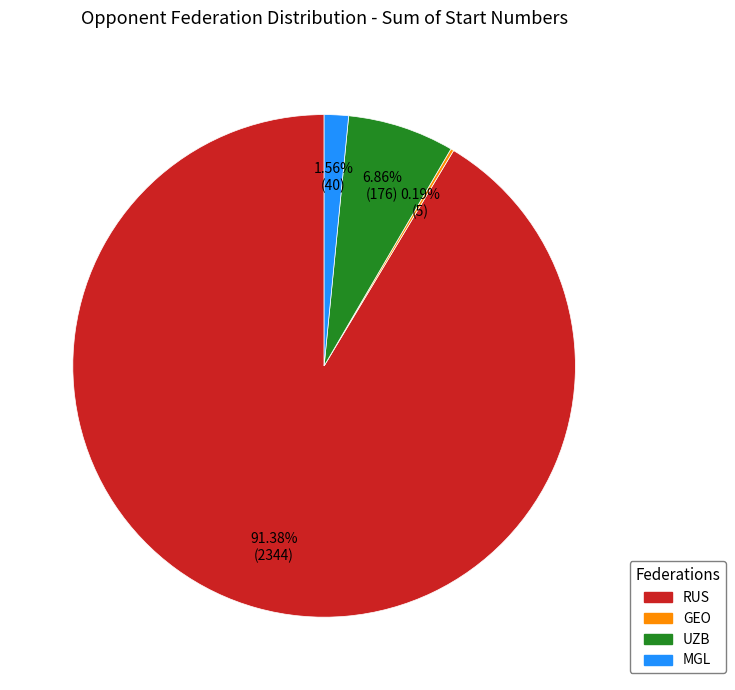

Which slice represents more than half of the pie?

RUS